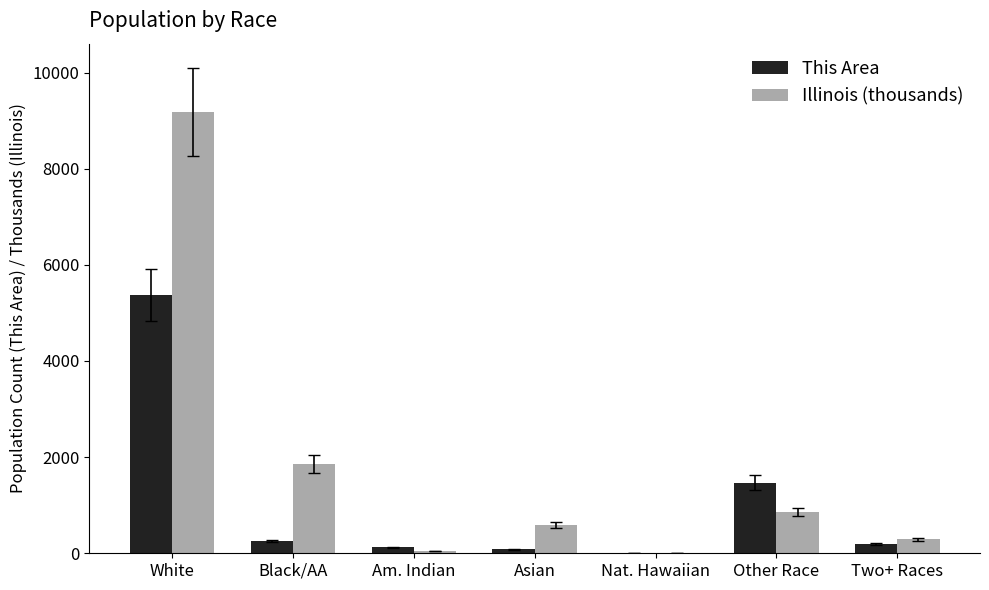

What are all the series names shown in the legend?

This Area, Illinois (thousands)